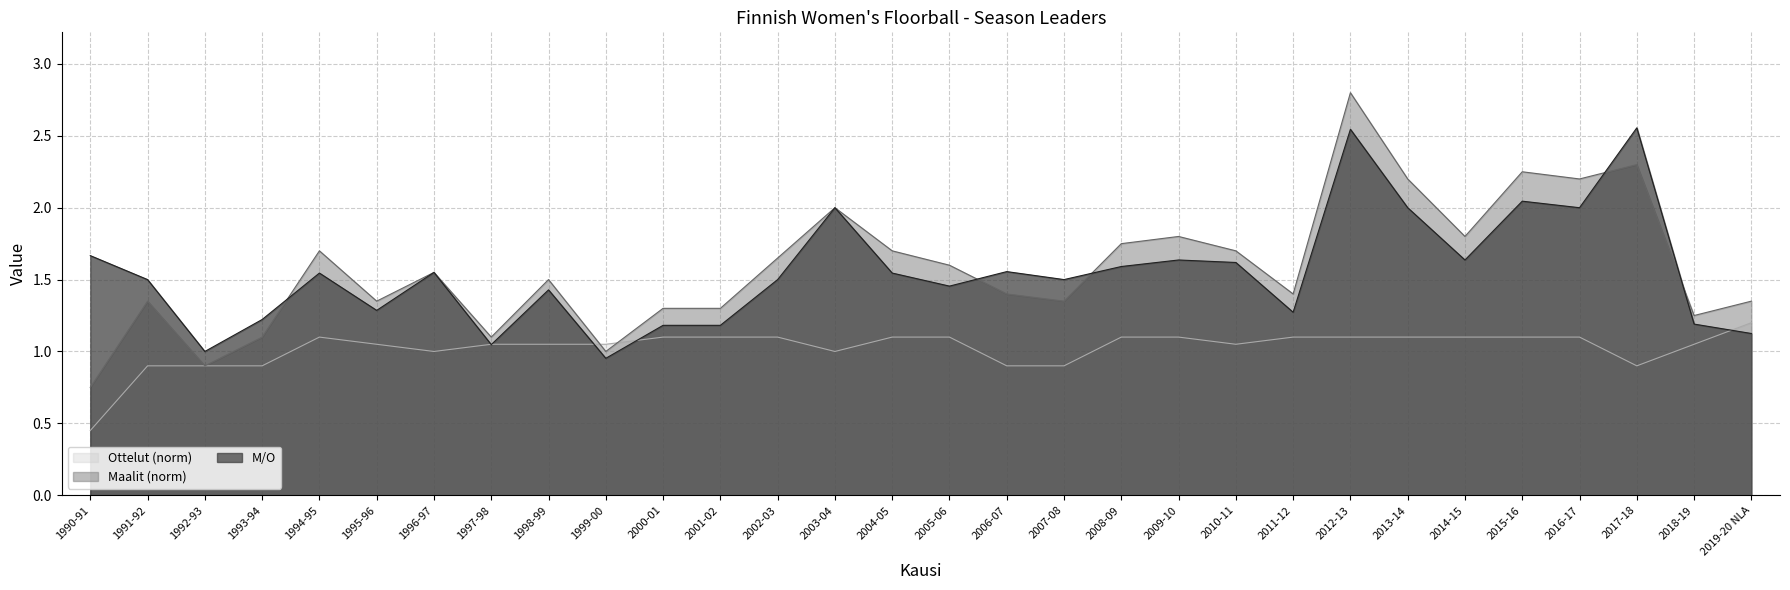

How many lines are shown in the chart?

3